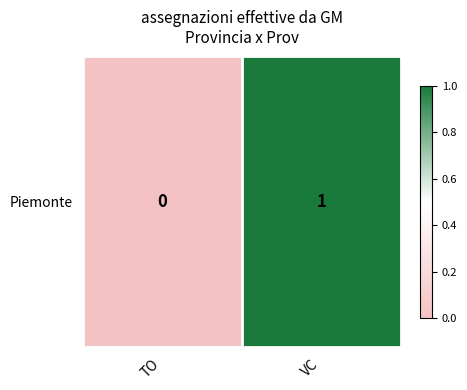

How many values are above zero?

1